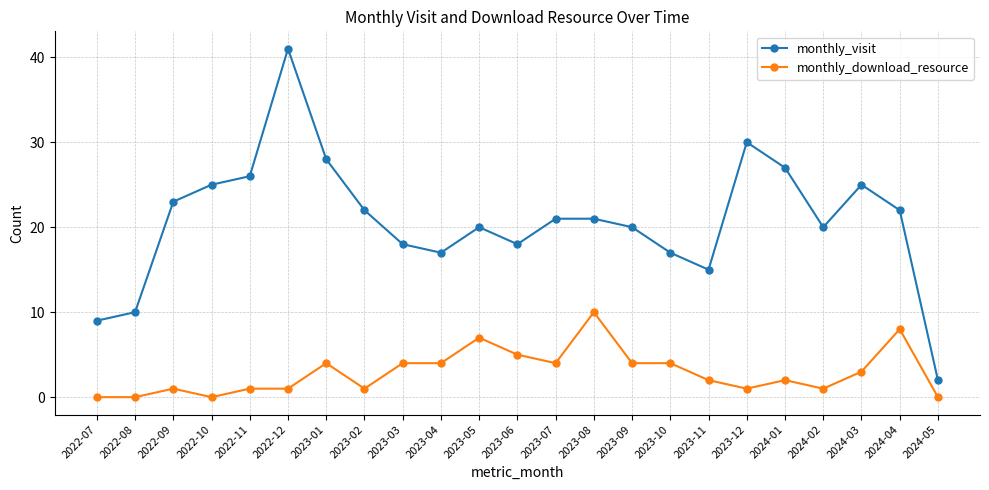

Between 2022-11 and 2024-04, which series saw the biggest shift?

monthly_download_resource